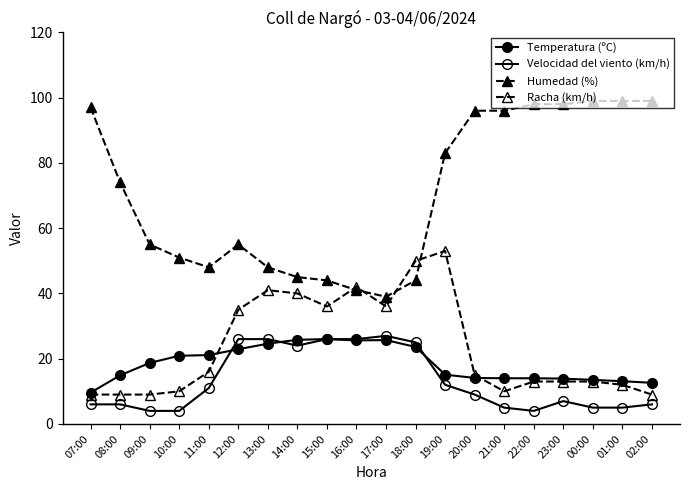

Reading right to left, list all the values displayed in this chart.

Temperatura (ºC): 02:00=12.6	01:00=13.1	00:00=13.5	23:00=13.9	22:00=14.0	21:00=14.0	20:00=14.1	19:00=15.1	18:00=23.6	17:00=25.7	16:00=25.6	15:00=26.0	14:00=25.8	13:00=24.6	12:00=22.9	11:00=21.1	10:00=20.9	09:00=18.7	08:00=14.9	07:00=9.6
Velocidad del viento (km/h): 02:00=6.0	01:00=5.0	00:00=5.0	23:00=7.0	22:00=4.0	21:00=5.0	20:00=9.0	19:00=12.0	18:00=25.0	17:00=27.0	16:00=26.0	15:00=26.0	14:00=24.0	13:00=26.0	12:00=26.0	11:00=11.0	10:00=4.0	09:00=4.0	08:00=6.0	07:00=6.0
Humedad (%): 02:00=99.0	01:00=99.0	00:00=99.0	23:00=98.0	22:00=98.0	21:00=96.0	20:00=96.0	19:00=83.0	18:00=44.0	17:00=39.0	16:00=41.0	15:00=44.0	14:00=45.0	13:00=48.0	12:00=55.0	11:00=48.0	10:00=51.0	09:00=55.0	08:00=74.0	07:00=97.0
Racha (km/h): 02:00=9.0	01:00=12.0	00:00=13.0	23:00=13.0	22:00=13.0	21:00=10.0	20:00=15.0	19:00=53.0	18:00=50.0	17:00=36.0	16:00=42.0	15:00=36.0	14:00=40.0	13:00=41.0	12:00=35.0	11:00=16.0	10:00=10.0	09:00=9.0	08:00=9.0	07:00=9.0